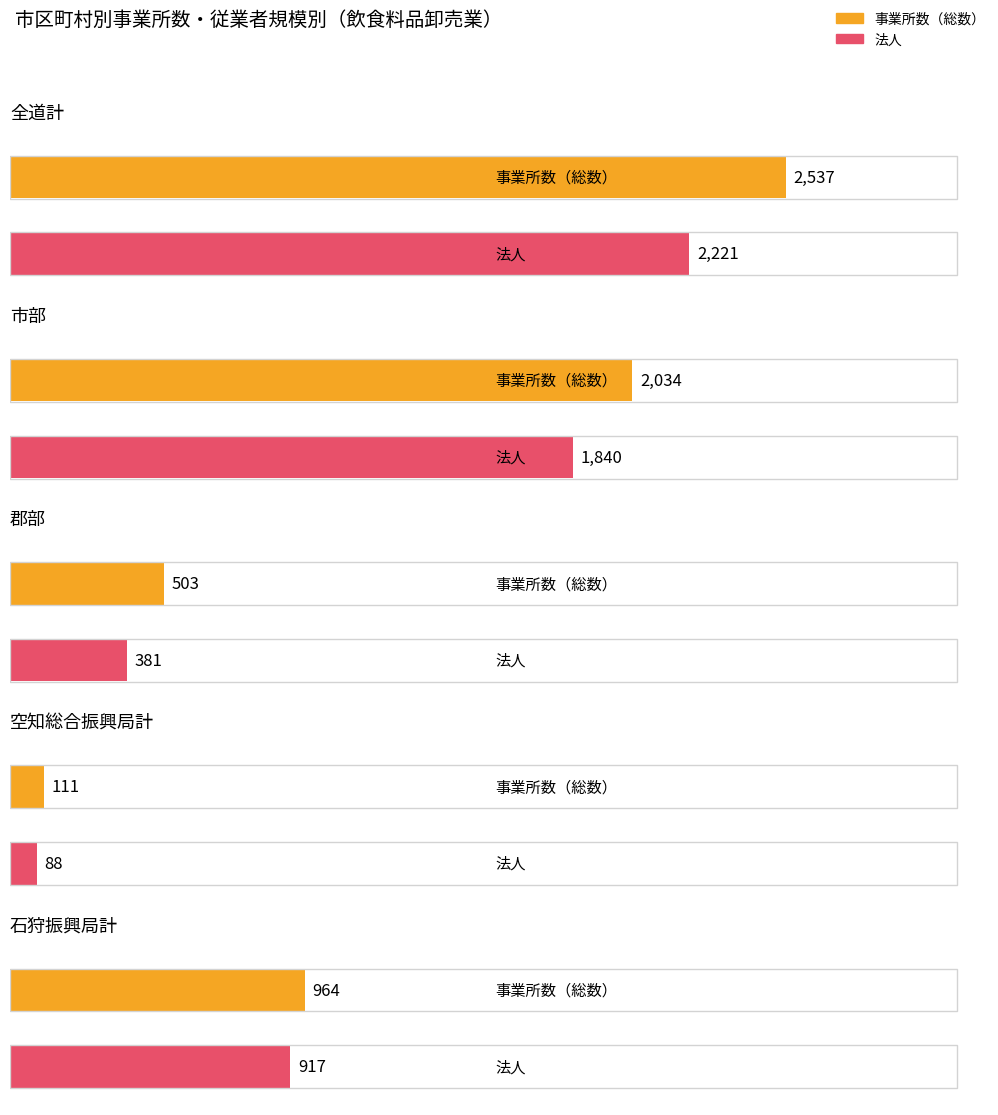

Which series has the largest range (max minus min)?

事業所数（総数）